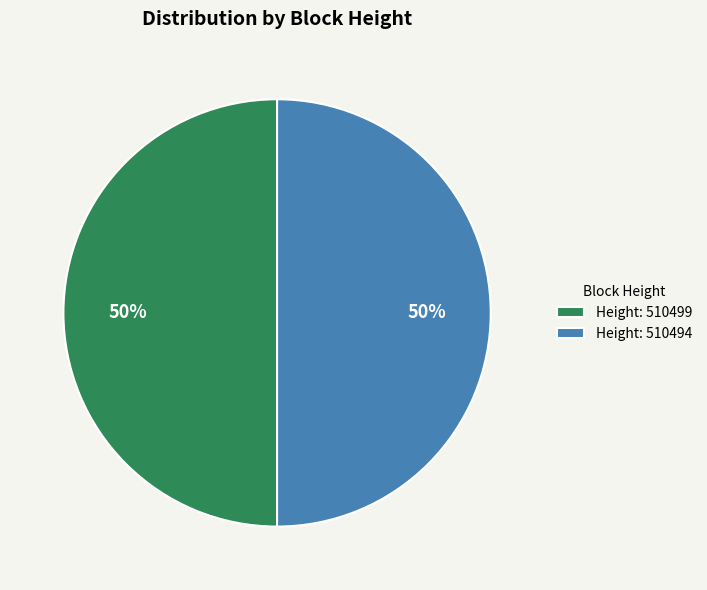

What is the ratio of the value at Height: 510494 to the value at Height: 510499?

1.0